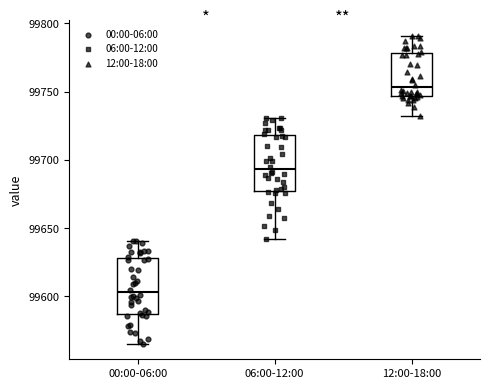

Where does the median line of the box for 12:00-18:00 sit on the y-axis? The values are not printed on the chart, so give them approximately, as read against the axis.

99755